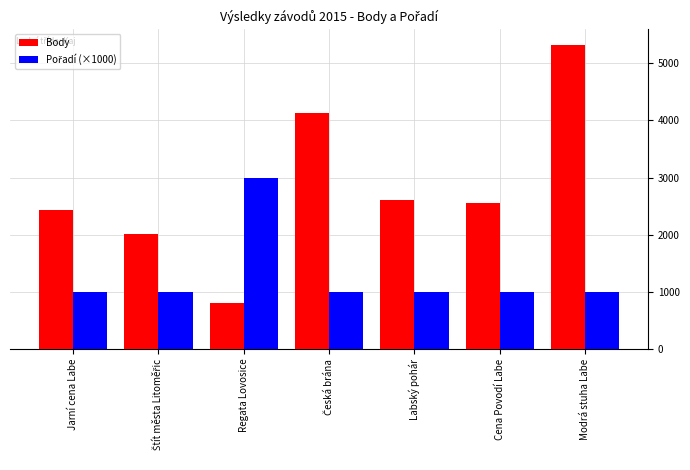

Is it true that Body equals 1421 at Regata Lovosice?

False